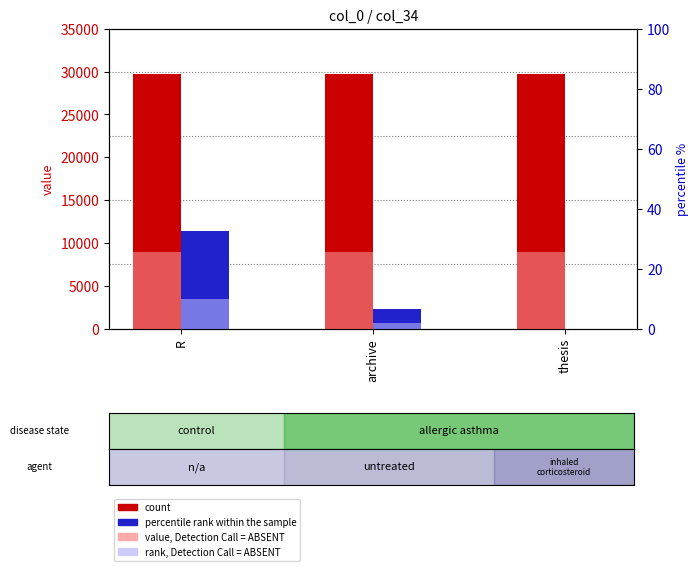

What is the difference between the rank, Detection Call = ABSENT values at archive and R?

2727.6